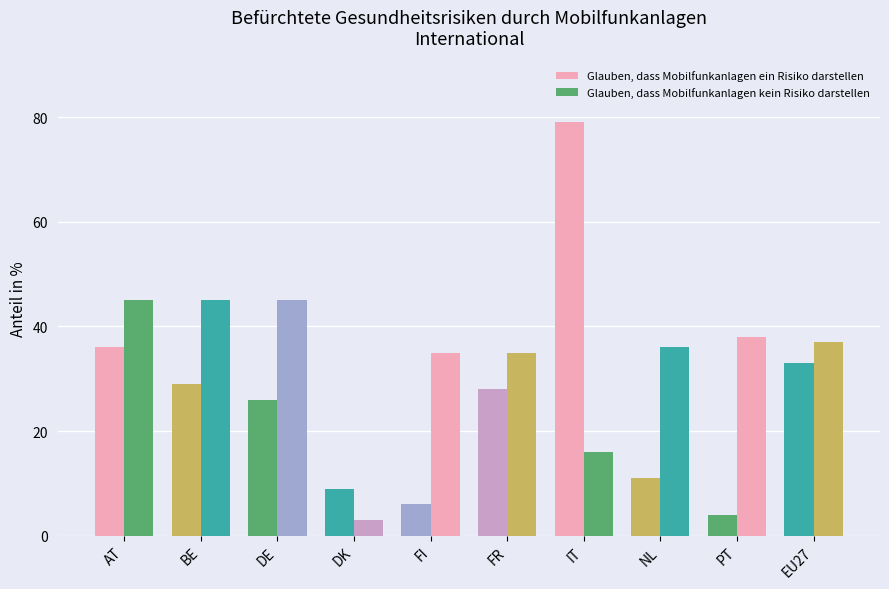

What is the approximate value of Glauben, dass Mobilfunkanlagen kein Risiko darstellen at FI?

35